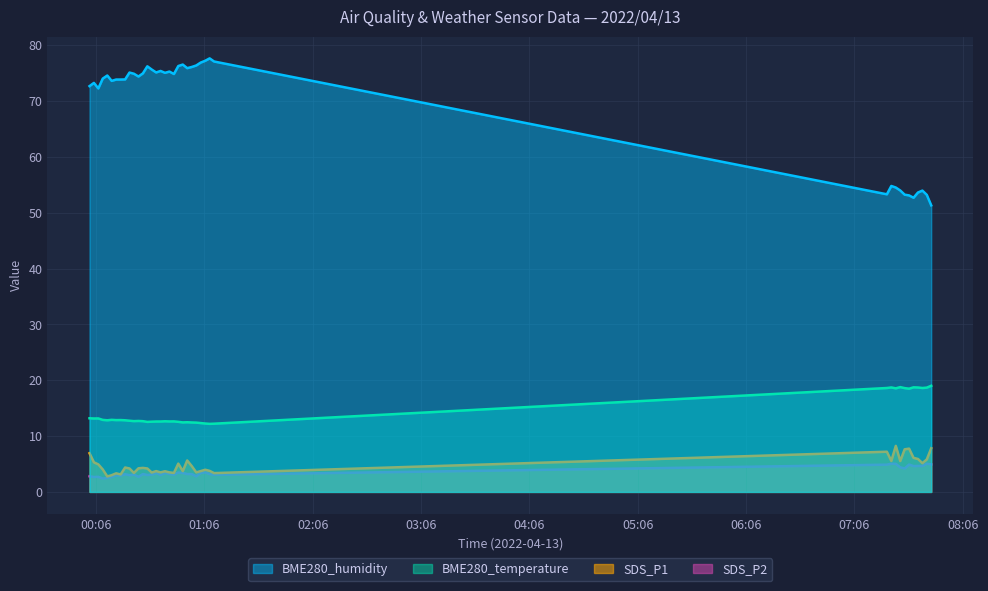

The value of BME280_temperature at 2022/04/13 01:01:30 is 22.3. True or false?

False